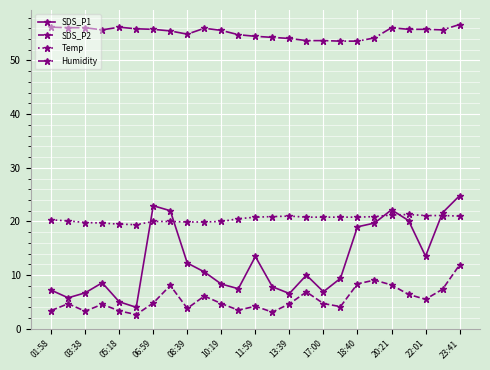

How many interior local valleys does the SDS_P2 series have?

7